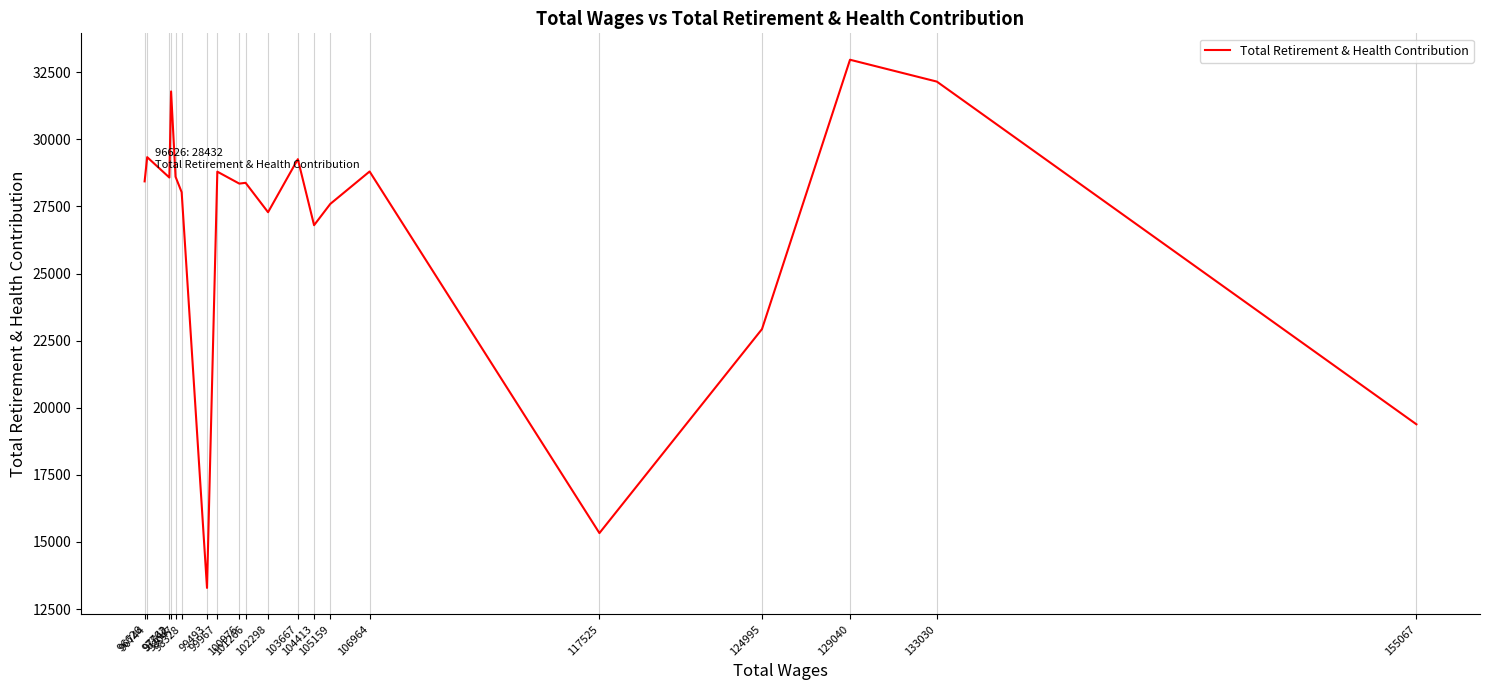

At which label is the value closest to 23125?

124995